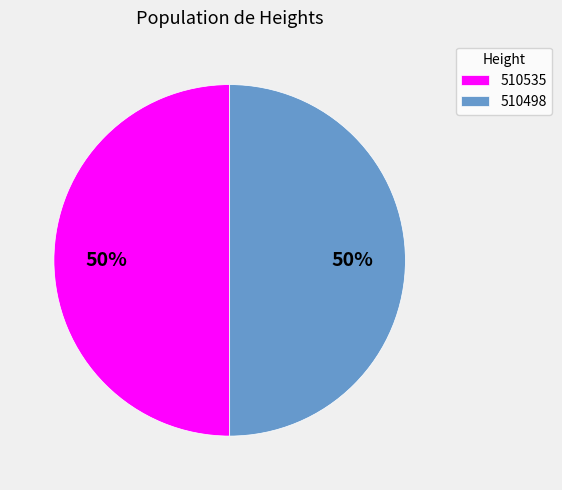

Combined, do 510535 and 510498 account for over 50%?

Yes